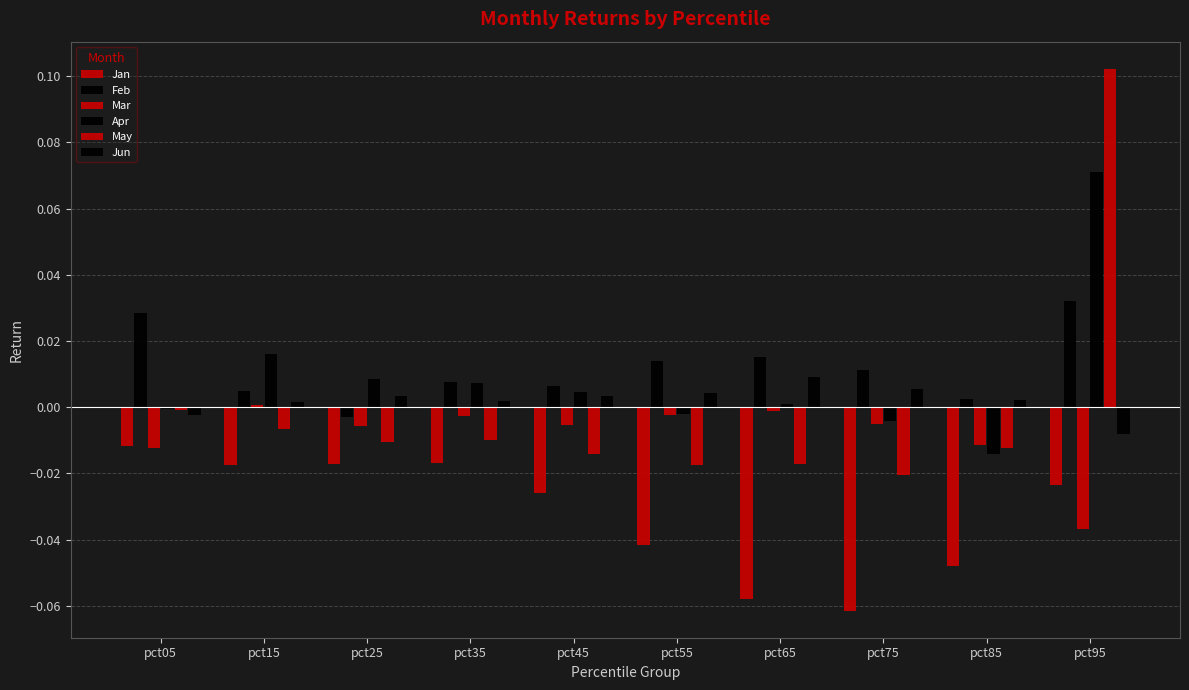

How many values in the Jun series exceed 0?

8